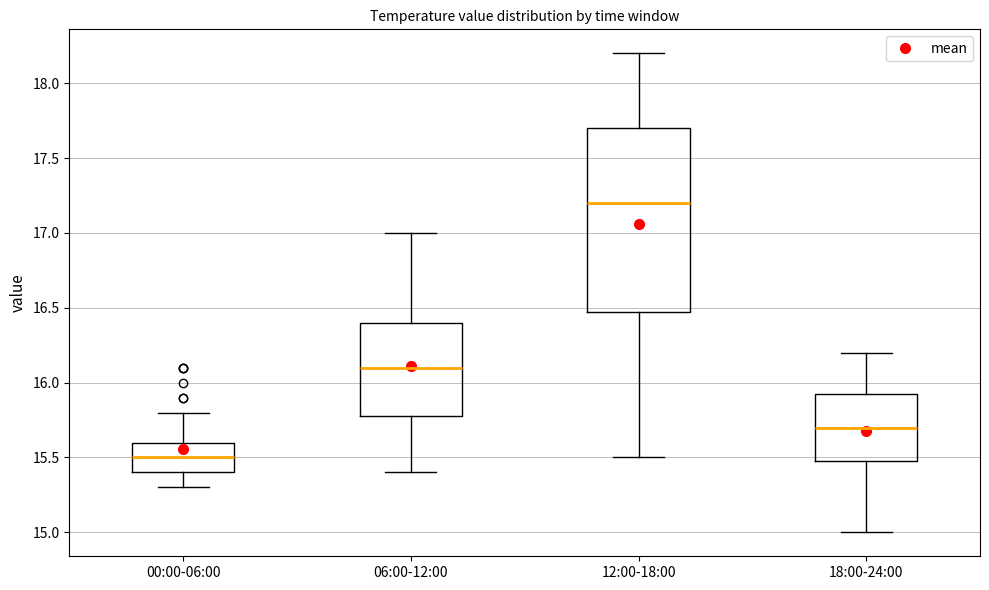

Which box's median line is the highest?

12:00-18:00